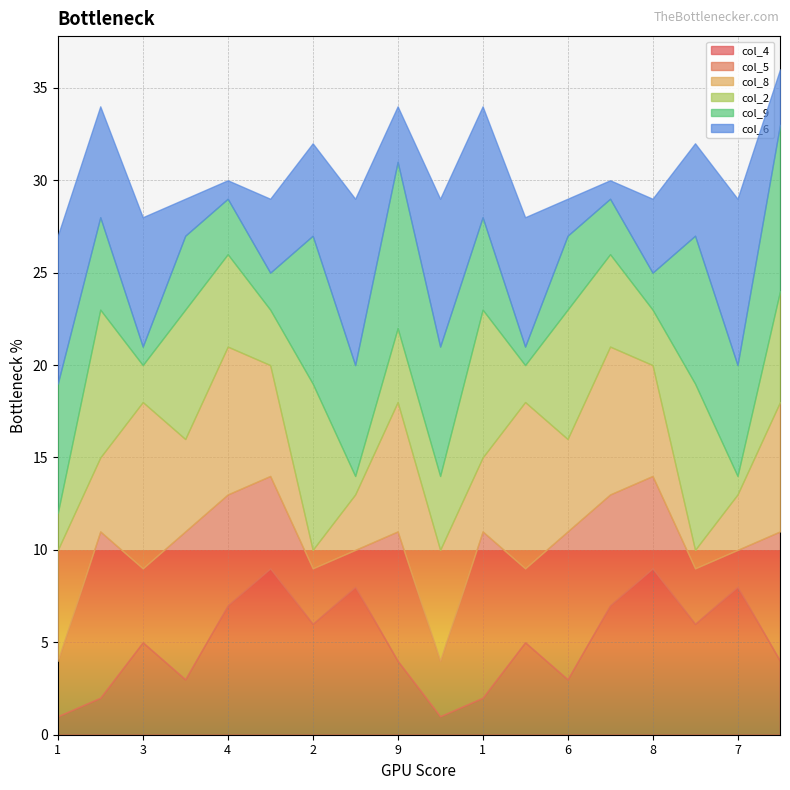

What is the difference between the maximum and second lowest values in the col_2 series?

8